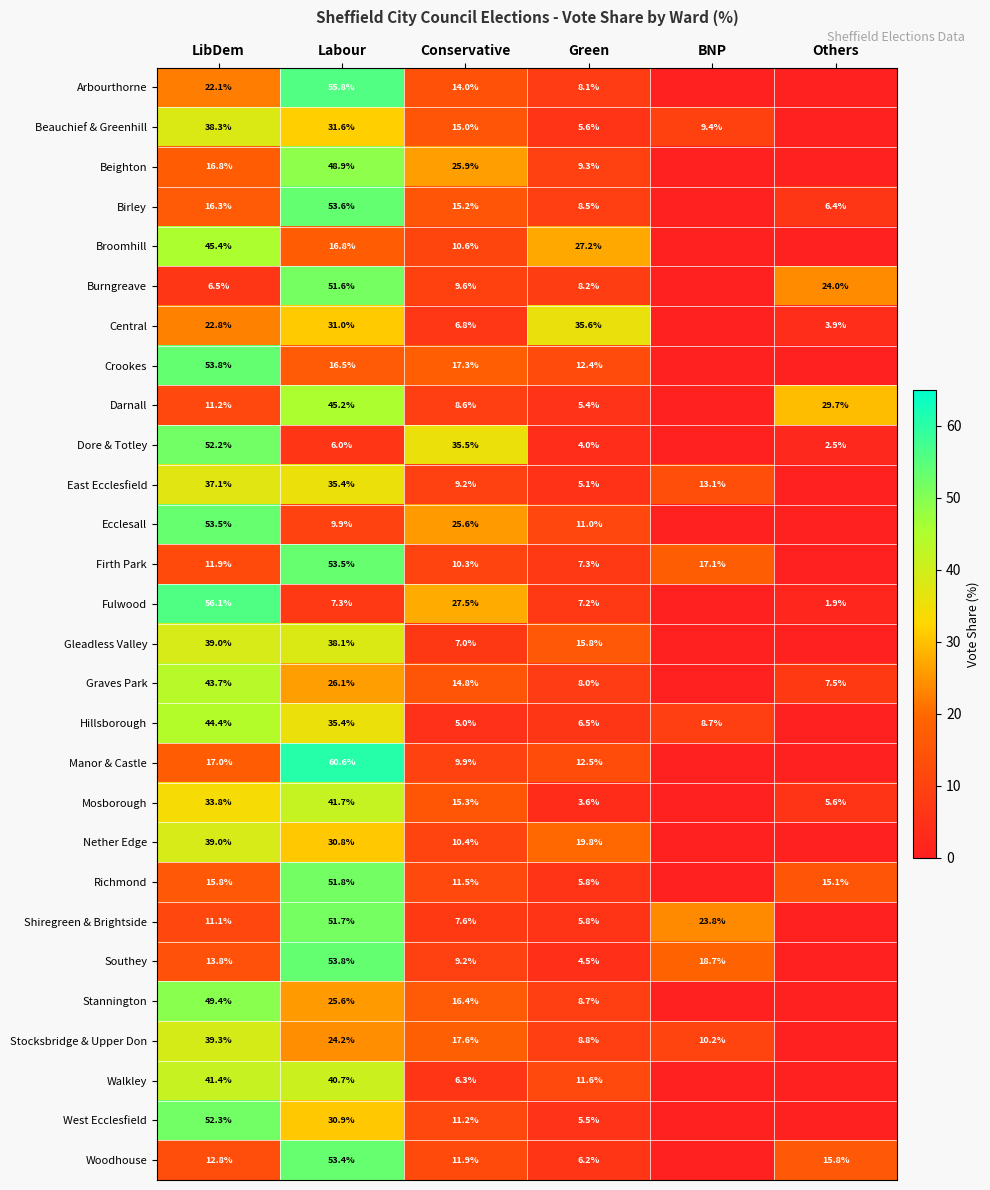

The Nether Edge series shows 14.3 at Labour. True or false?

False